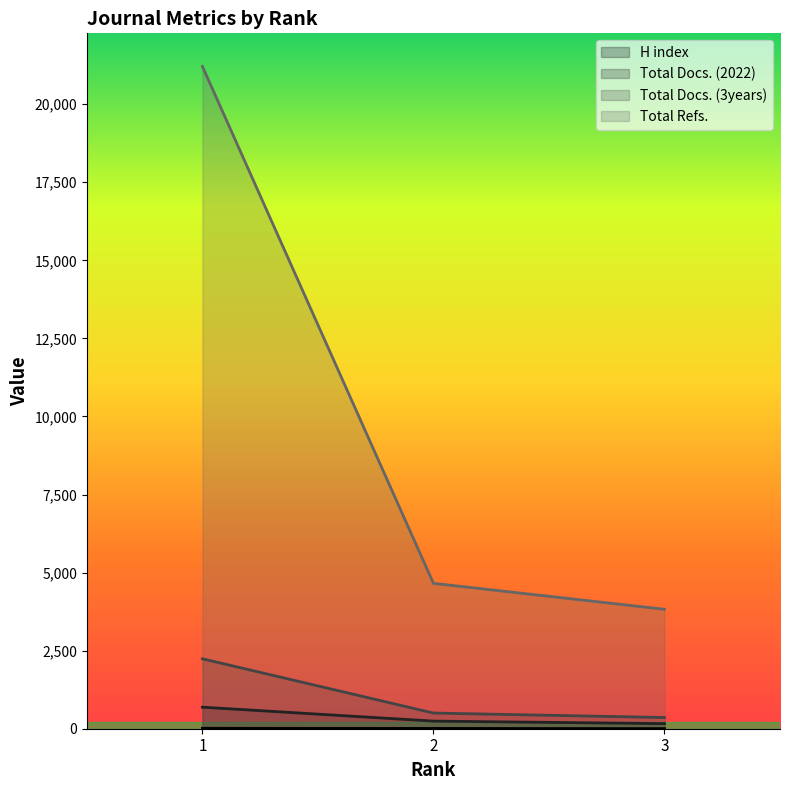

Between 1 and 2, which is larger?

1